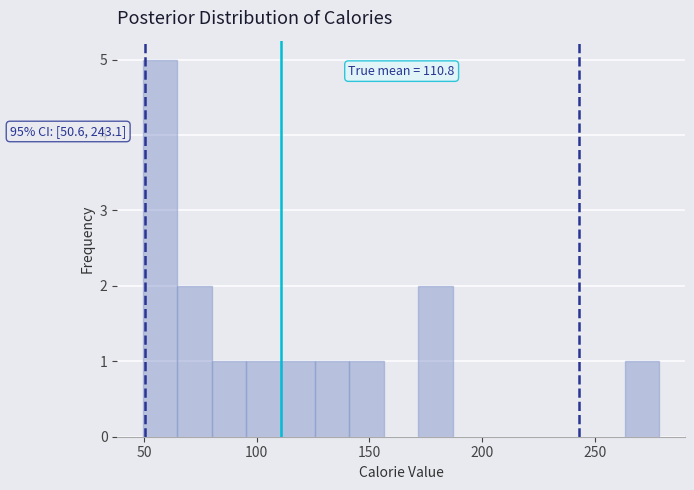

Read against the x-axis, roughly where is the centre of the tallest bar?

55